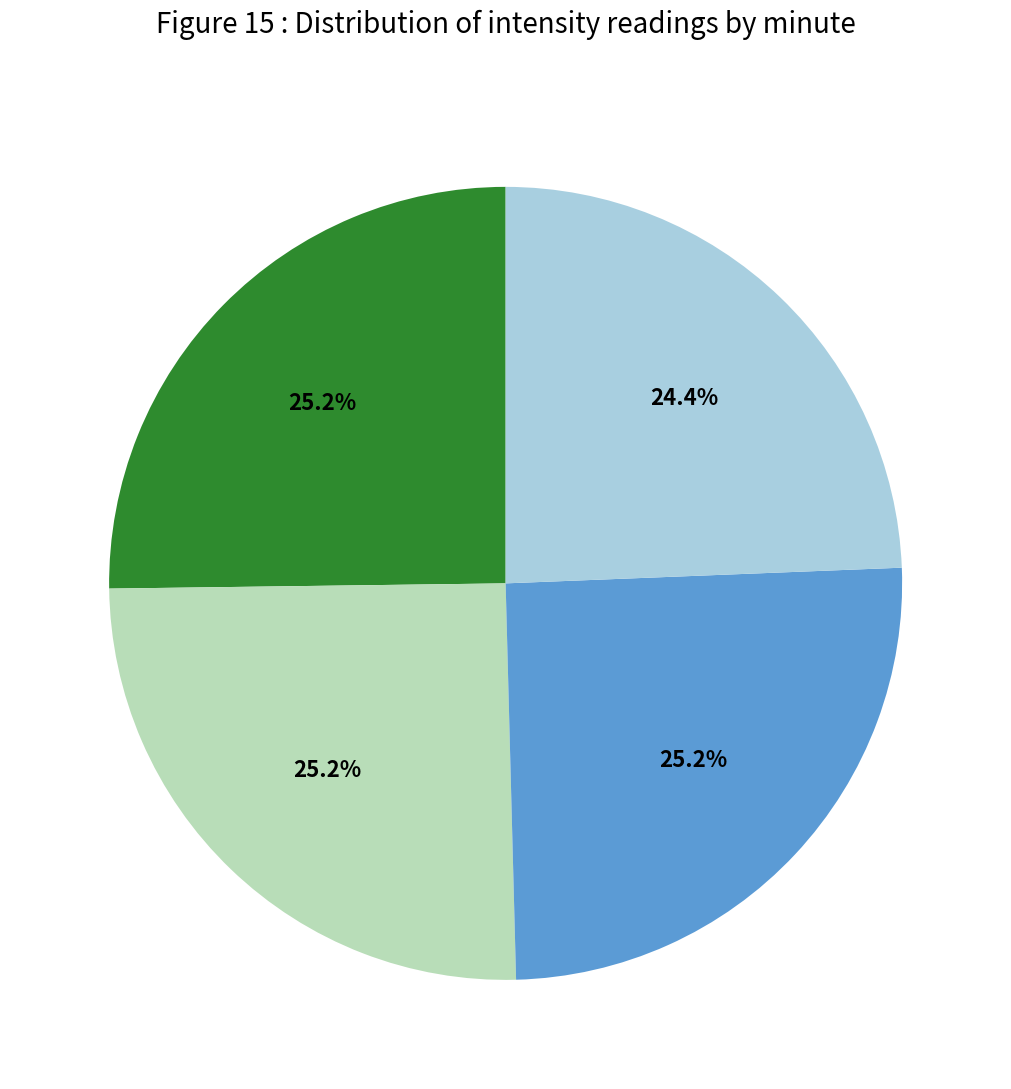

Is there any slice that represents more than half of the pie?

No